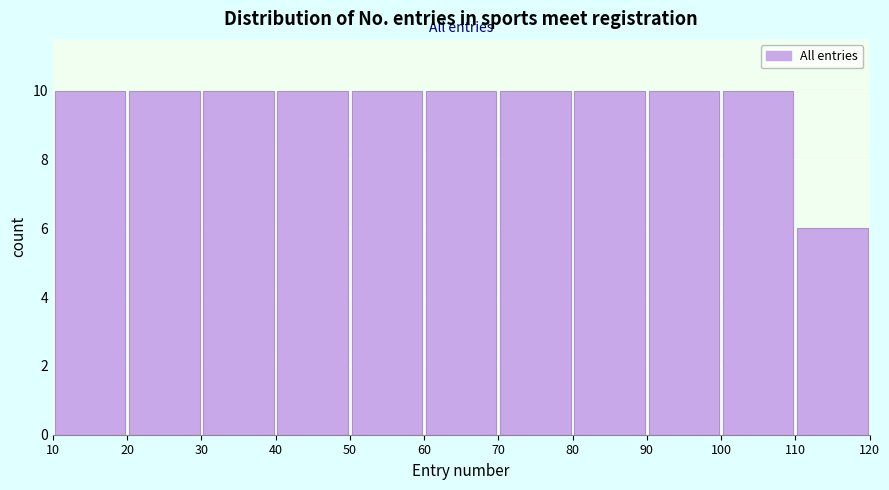

How tall is the bar that spans 60 to 70 on the x-axis? The values are not printed on the chart, so give them approximately, as read against the axis.

10